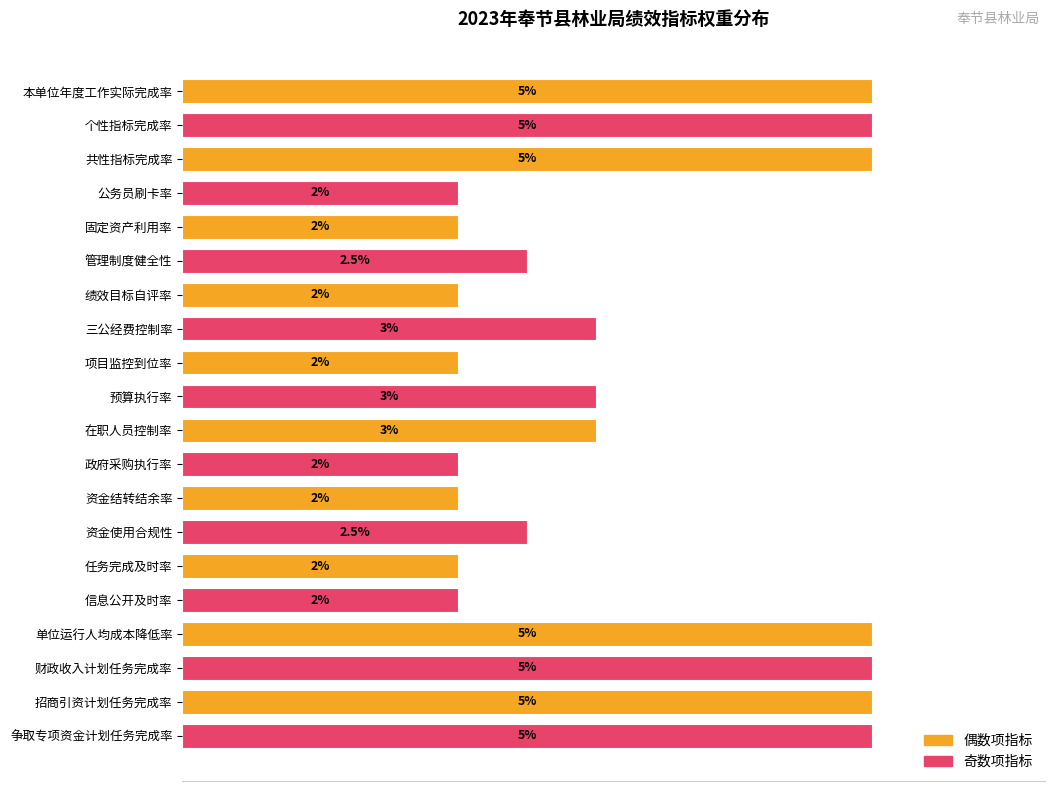

Which has a higher value, 资金使用合规性 or 本单位年度工作实际完成率?

本单位年度工作实际完成率